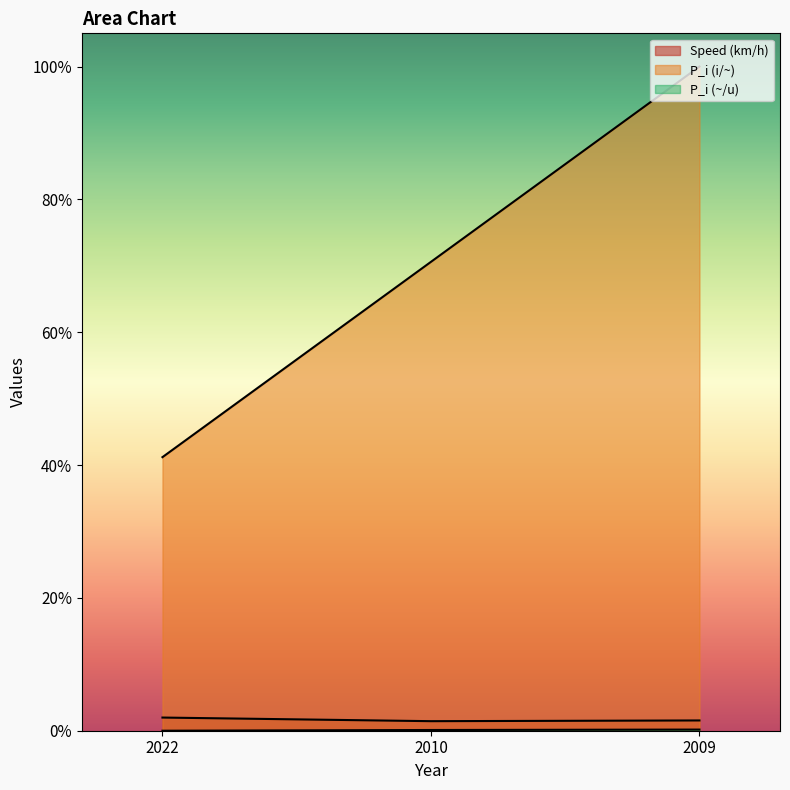

How many P_i (i/~) values are between 0 and 1?

3